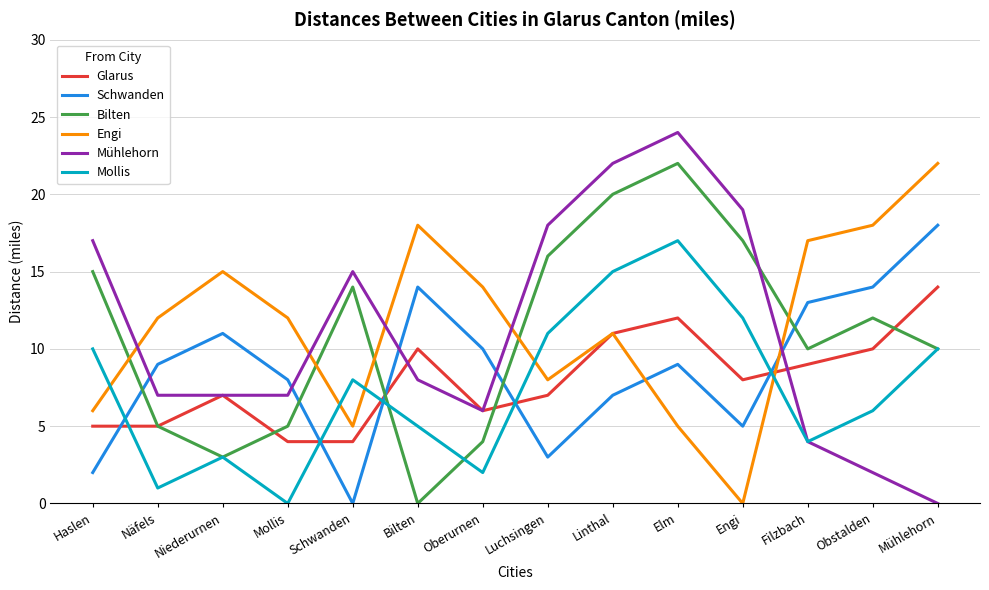

Is the value of Engi at Niederurnen greater than the value of Glarus at Filzbach?

Yes